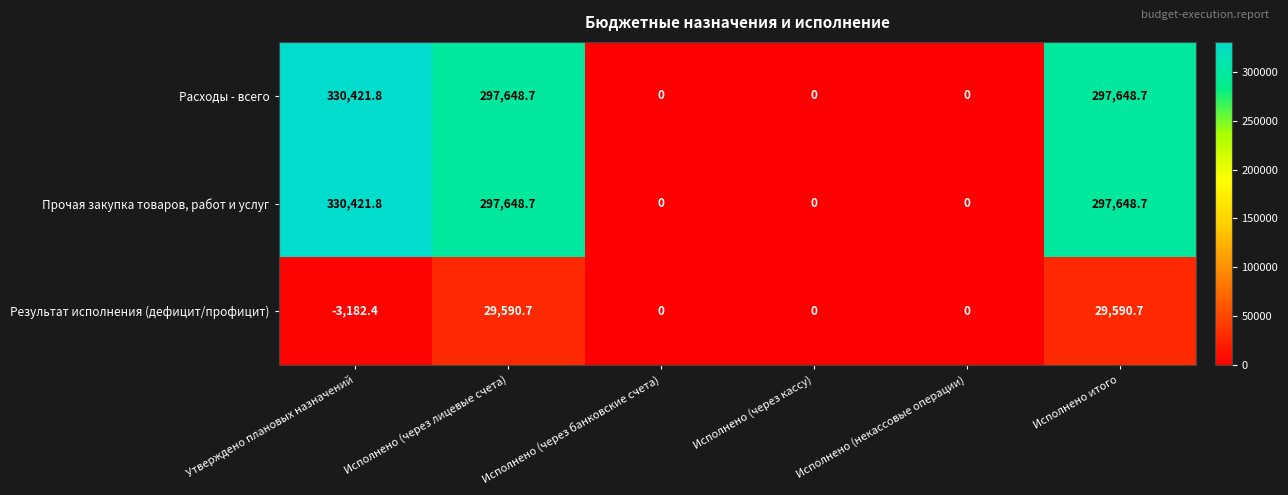

What is the difference between the highest and lowest values at Утверждено плановых назначений?

333604.2